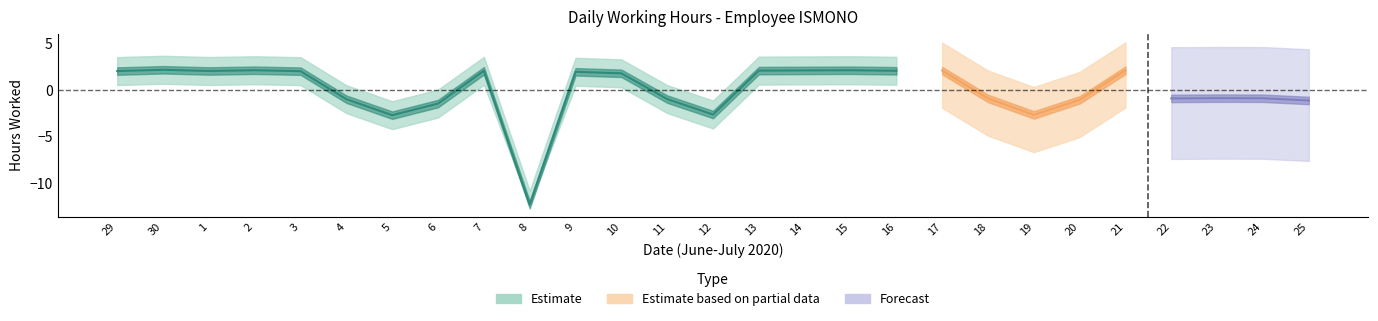

How many categories are shown in the chart?

27